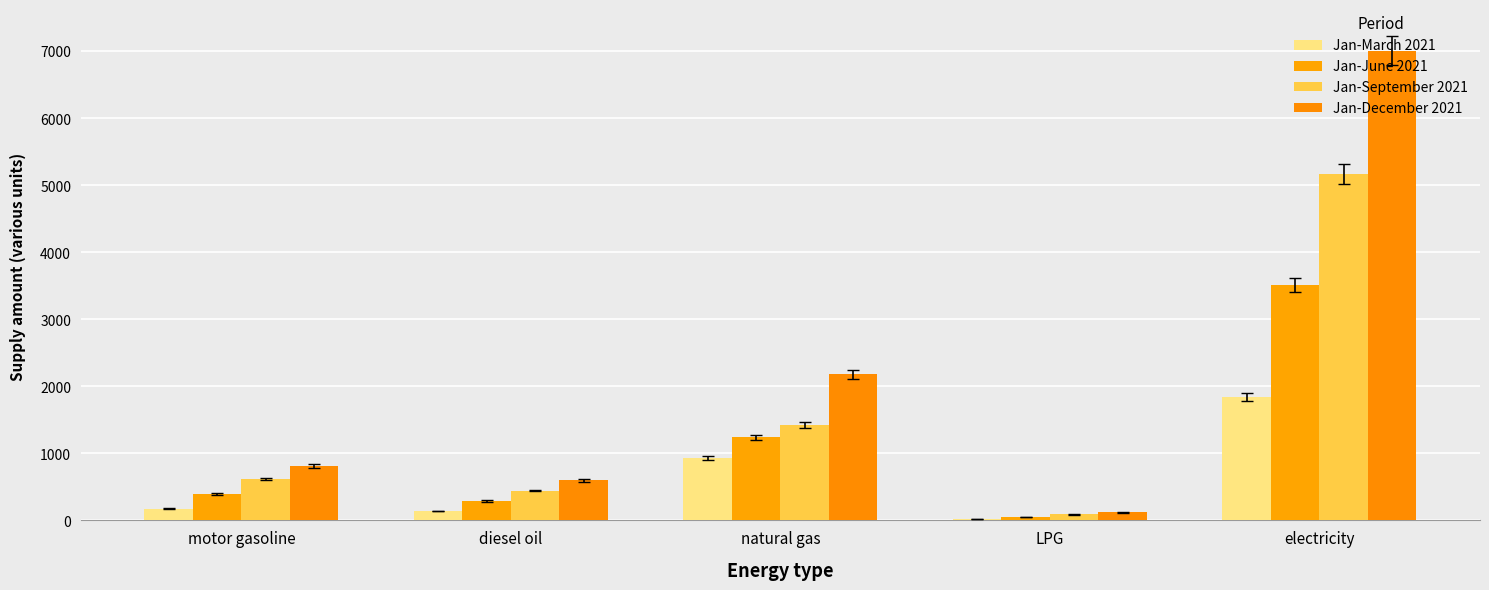

The Jan-June 2021 series shows 74.9 at diesel oil. True or false?

False